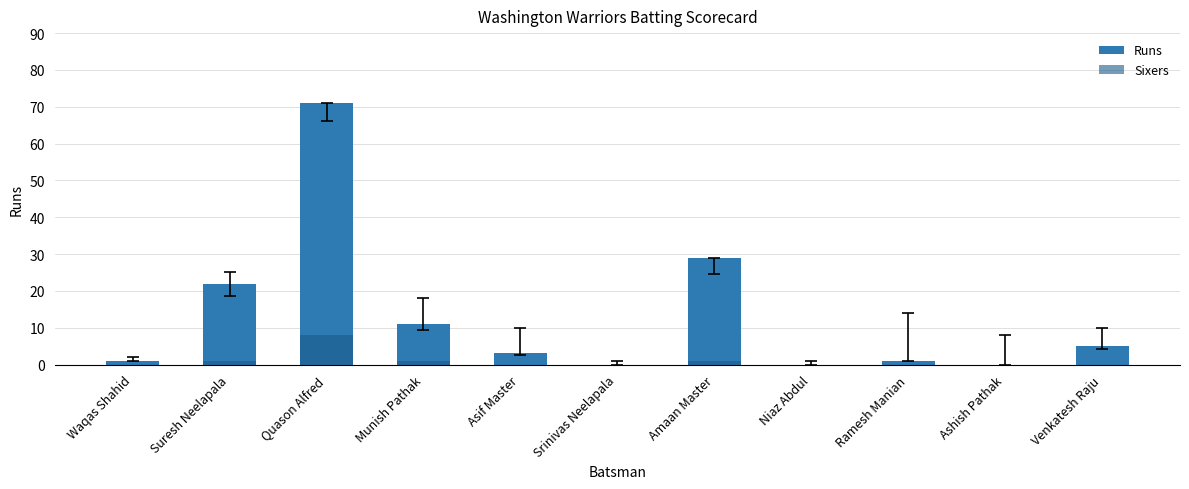

At which category is the sum across all series the highest?

Quason Alfred